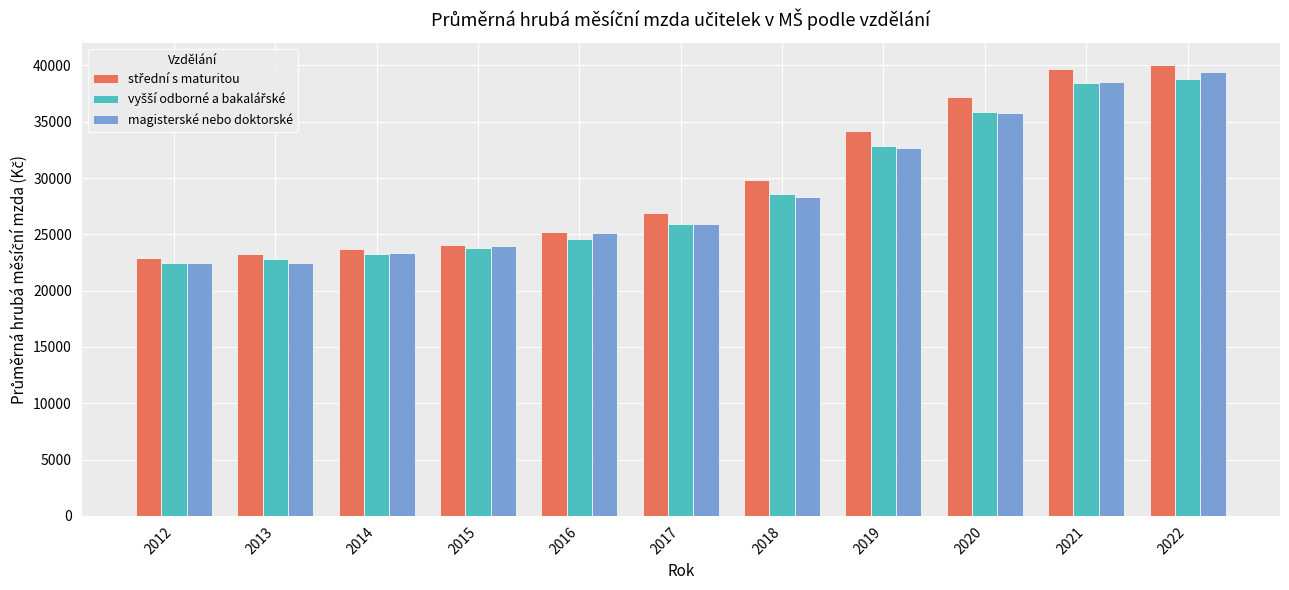

What is the difference between the maximum and minimum values in the magisterské nebo doktorské series?

16902.7